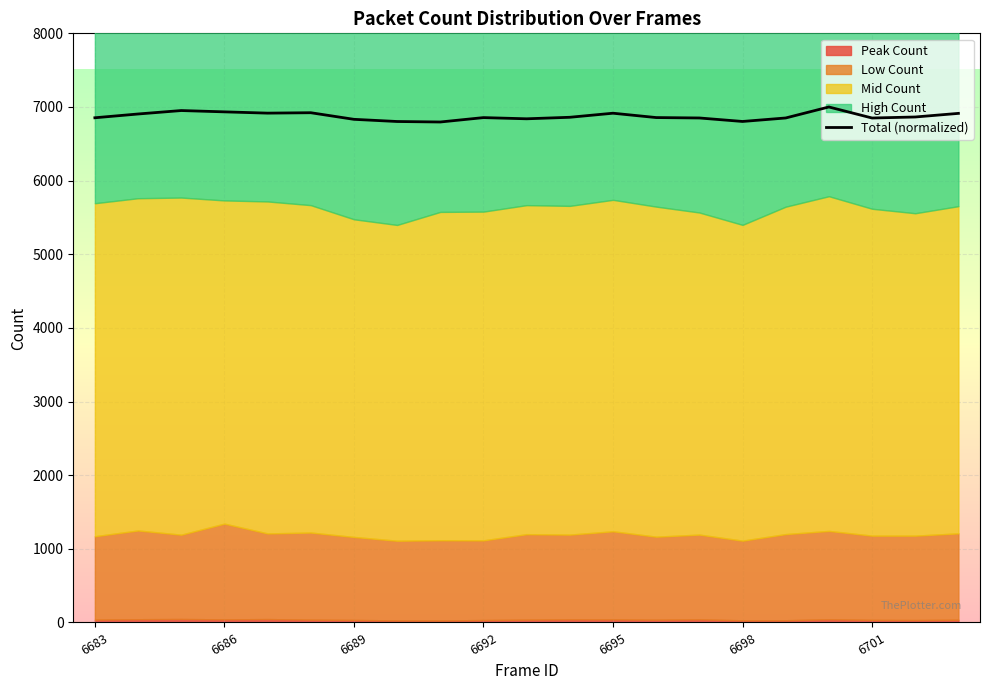

What position from the left is 19?

20